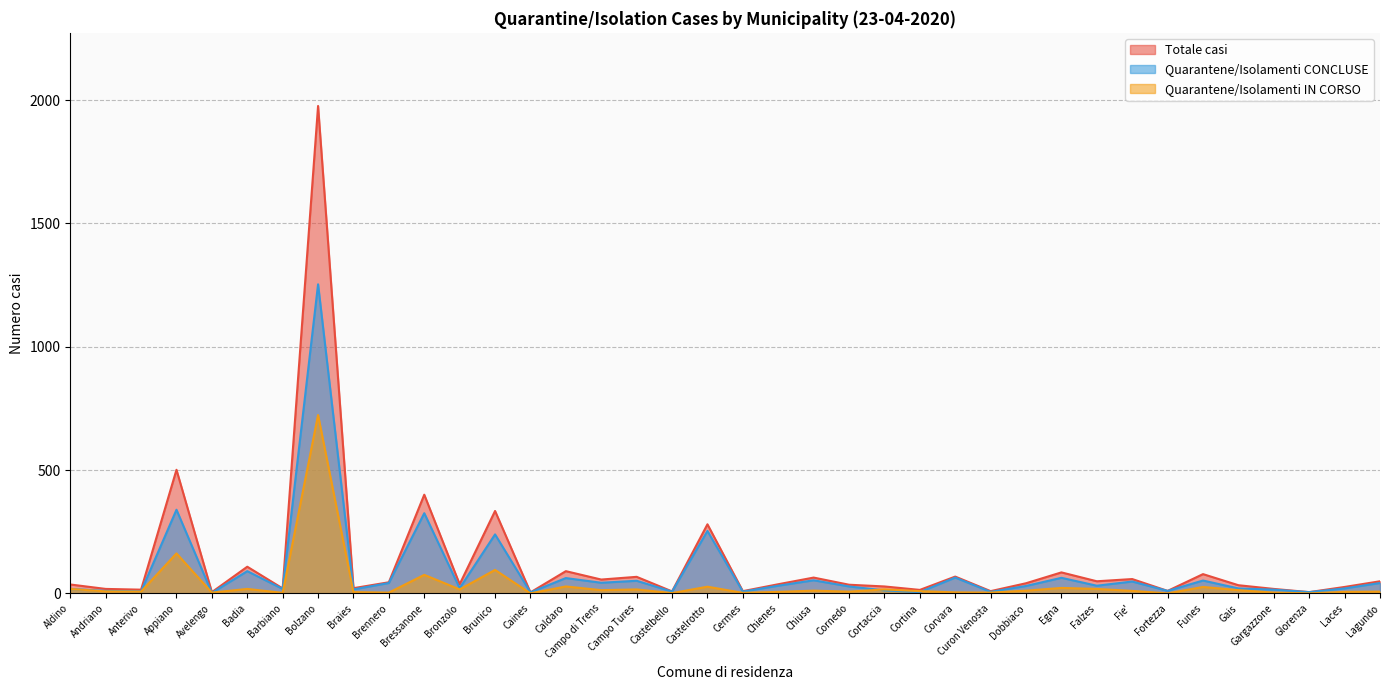

Which series changed the most between Badia and Castelbello?

Totale casi